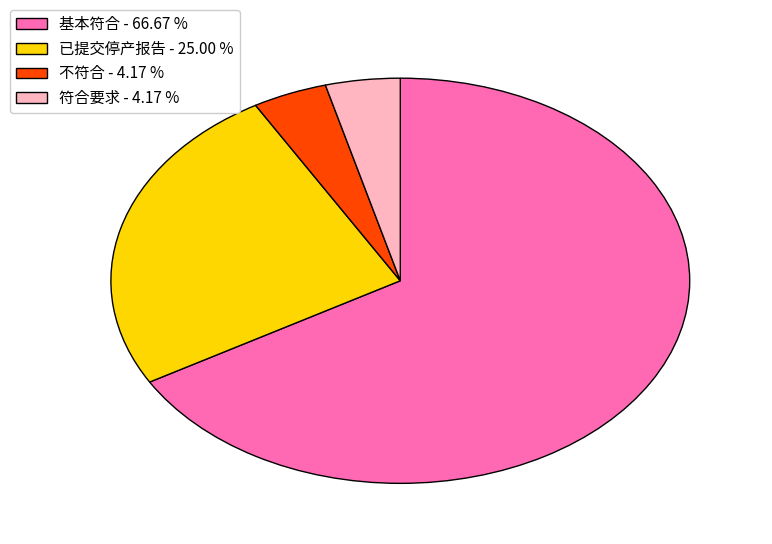

Which slice is the largest?

基本符合